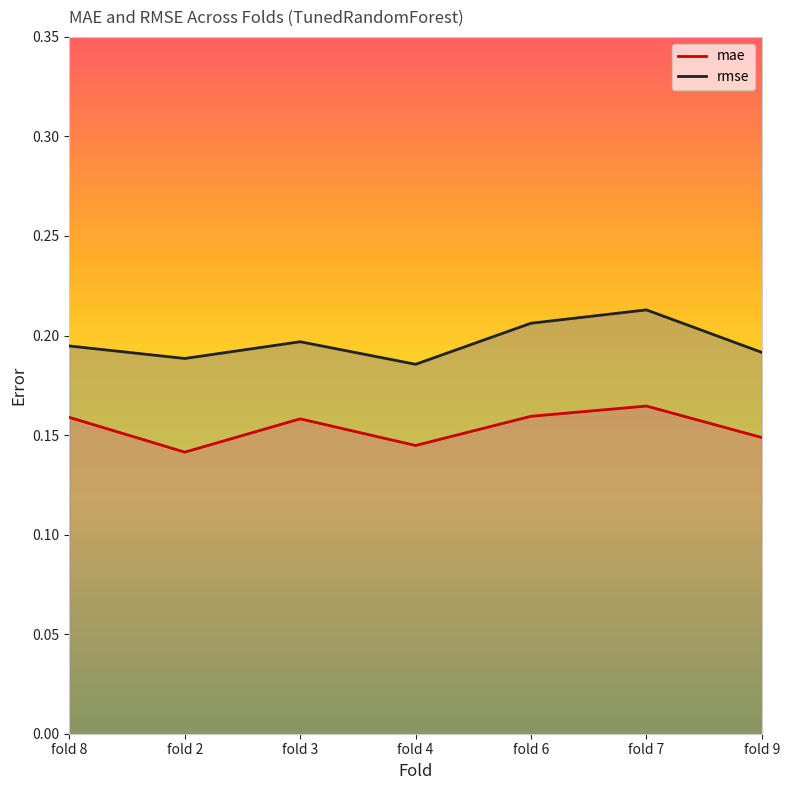

True or false: mae and rmse cross at least once.

False